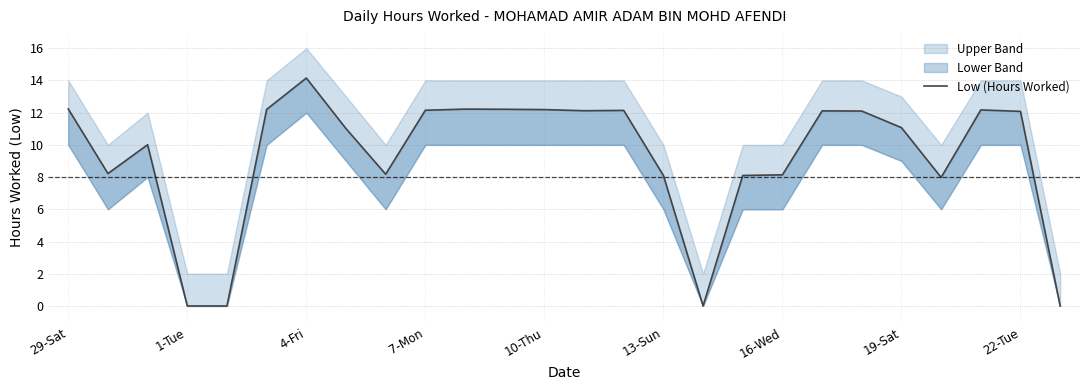

Approximately how many times larger is the value at 22 compared to 18?

1.0